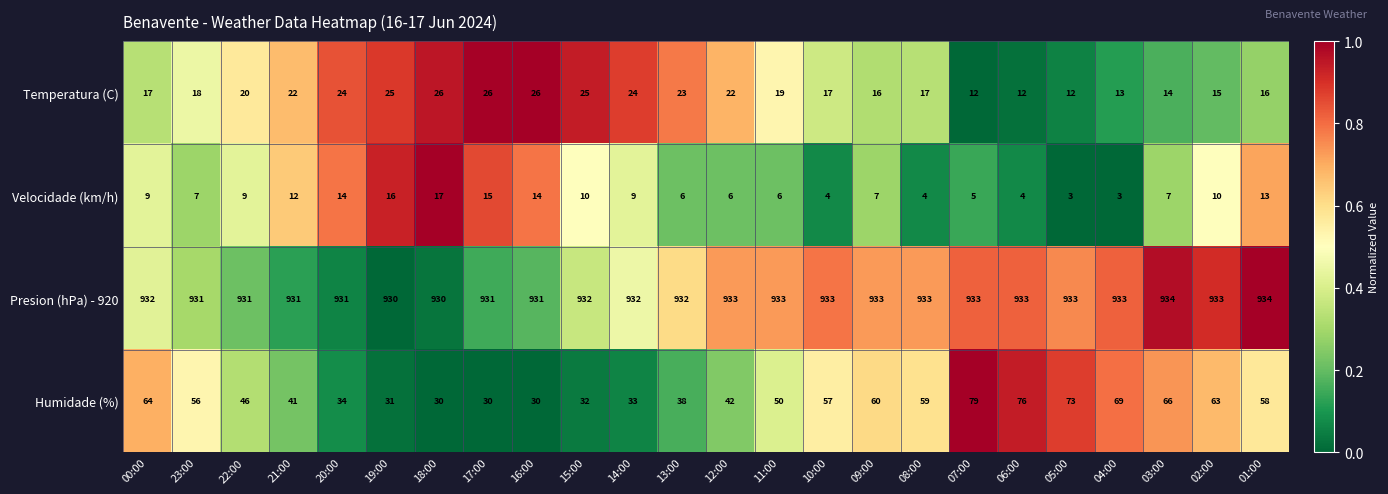

What value does the Velocidade (km/h) series have at 21:00, to the nearest 5?

10